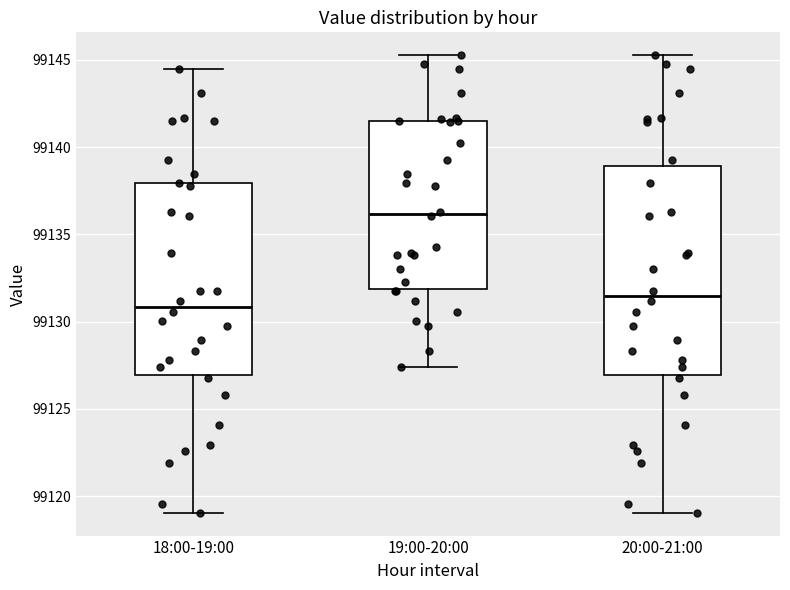

Reading left to right, transcribe this box plot: for each box, give where its median line is, the range the box spans, and where its two whiskers end, as read against the y-axis. The values are not printed on the chart, so give them approximately, as read against the axis.

18:00-19:00: median 99131.0, box 99127.0 to 99138.0, whiskers 99119.0 to 99144.5
19:00-20:00: median 99136.0, box 99132.0 to 99141.5, whiskers 99127.5 to 99145.5
20:00-21:00: median 99131.5, box 99127.0 to 99139.0, whiskers 99119.0 to 99145.5